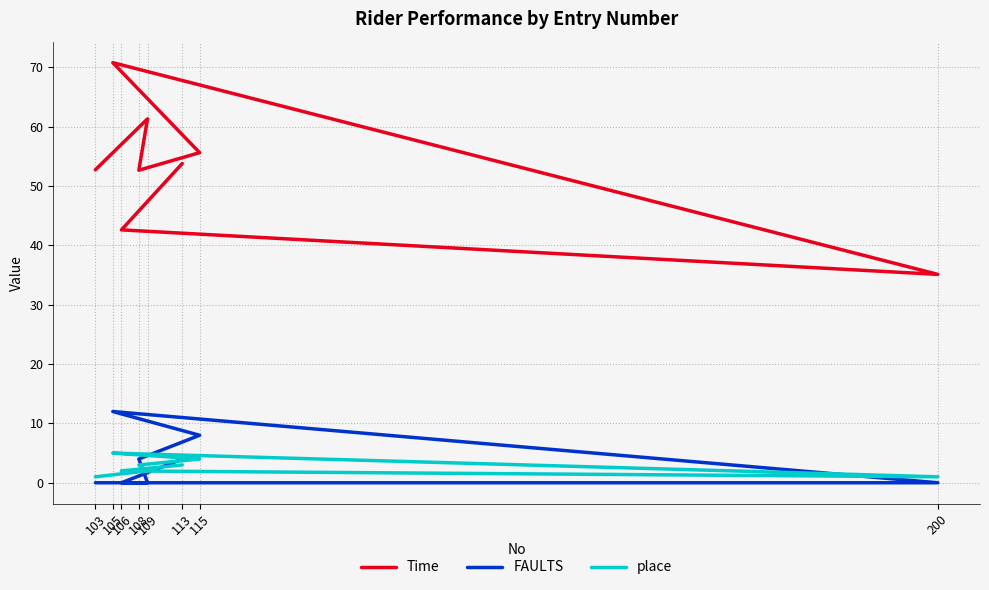

True or false: place has more than 1 points higher than both neighbors.

False